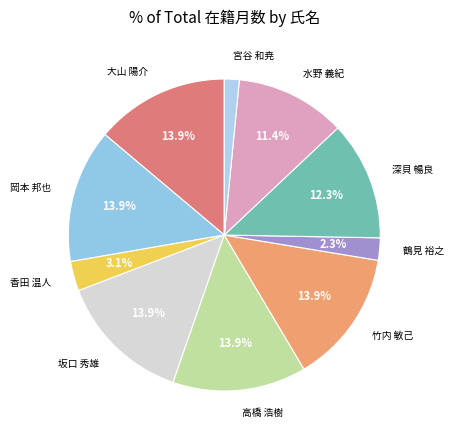

How much of the chart is everything except 坂口 秀雄?

86.1%